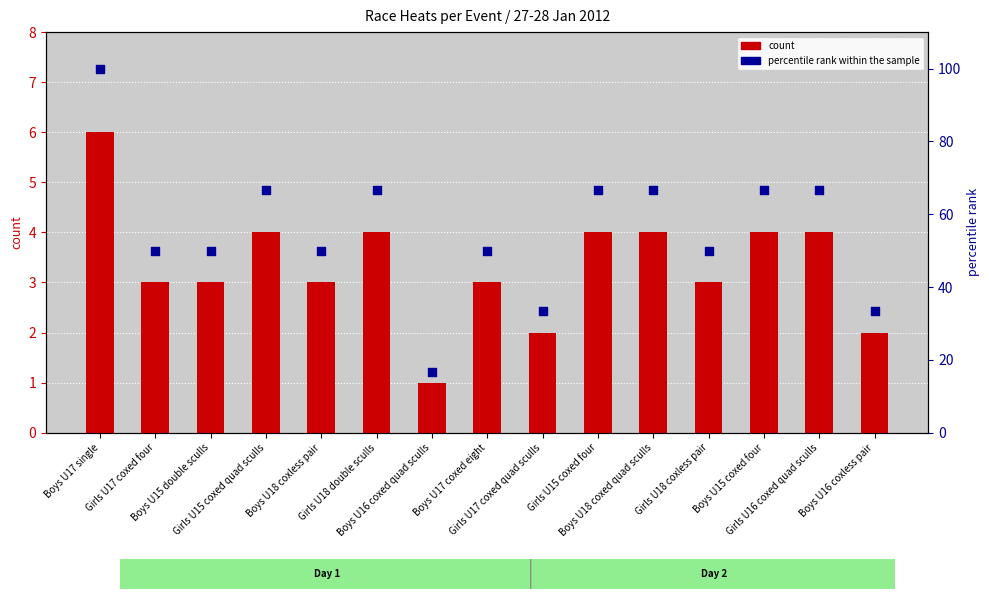

Is the value of percentile rank within the sample at Boys U15 coxed four greater than the value of count at Girls U17 coxed four?

Yes